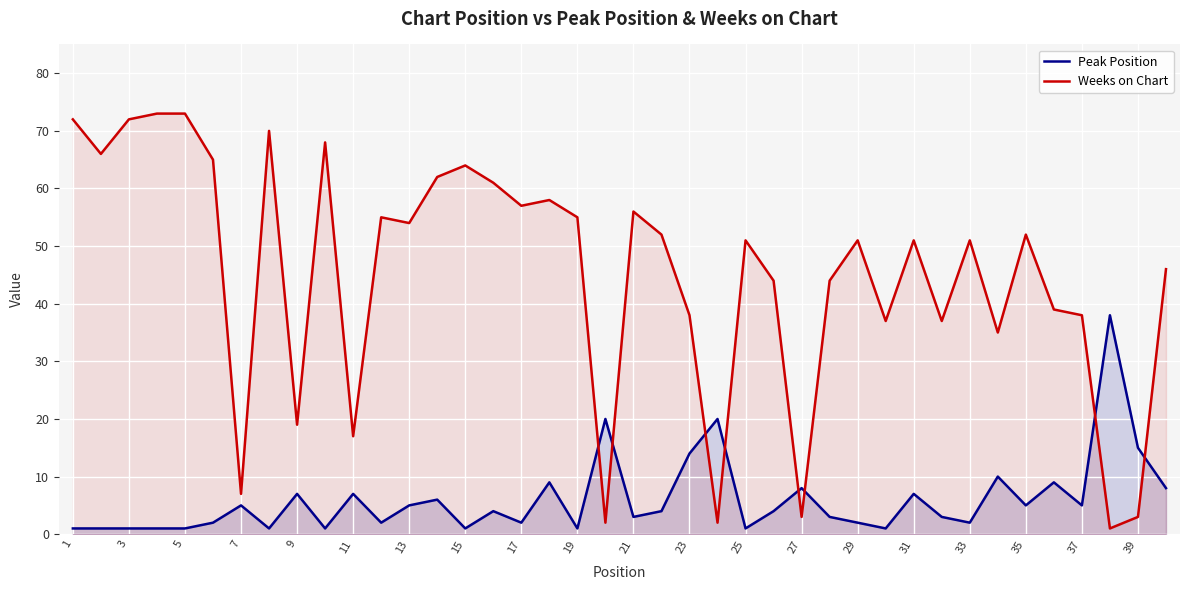

What is the difference between the Weeks on Chart values at 39 and 15?

61